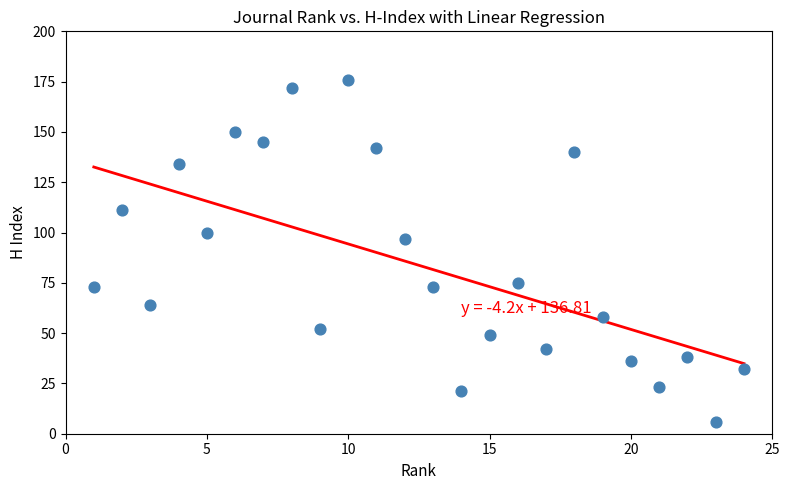

What is the range of Y values (max minus min)?

170